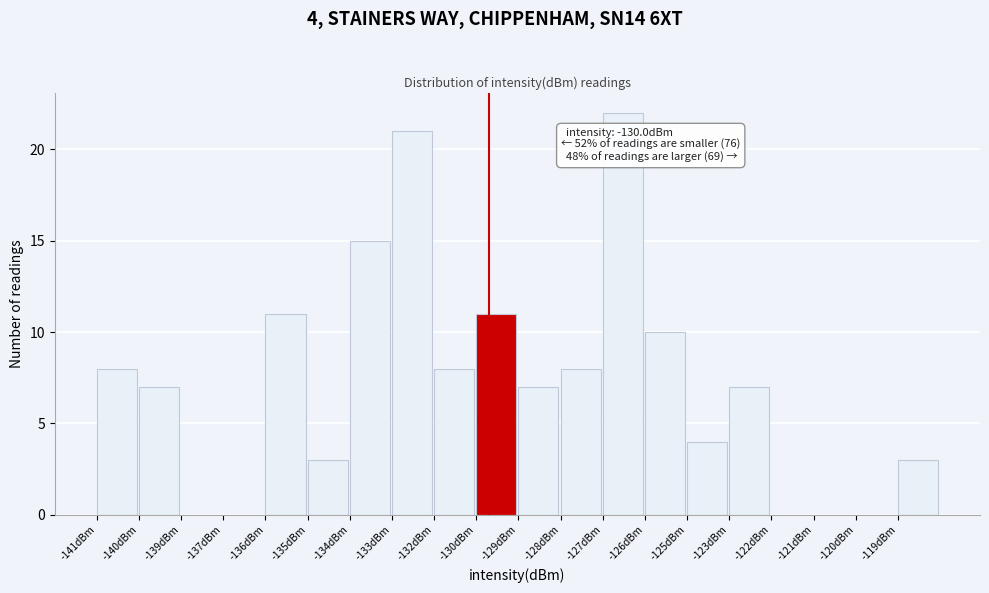

Reading left to right, transcribe all the data shown in this chart.

-141dBm=8	-140dBm=7	-139dBm=0	-137dBm=0	-136dBm=11	-135dBm=3	-134dBm=15	-133dBm=21	-132dBm=8	-130dBm=11	-129dBm=7	-128dBm=8	-127dBm=22	-126dBm=10	-125dBm=4	-123dBm=7	-122dBm=0	-121dBm=0	-120dBm=0	-119dBm=3